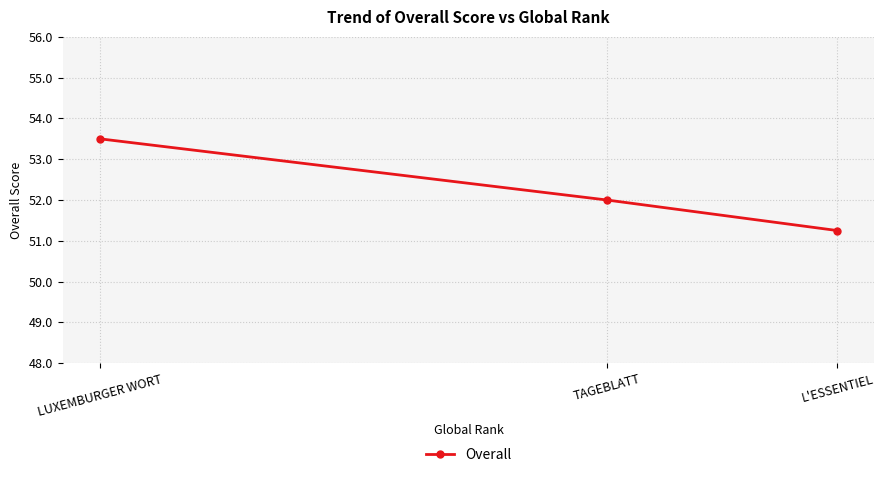

What is the difference between the values at LUXEMBURGER WORT and TAGEBLATT?

1.5